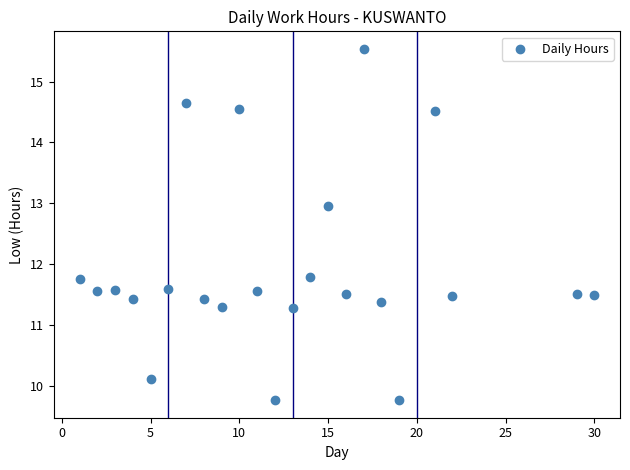

What is the range of X values (max minus min)?

29.0